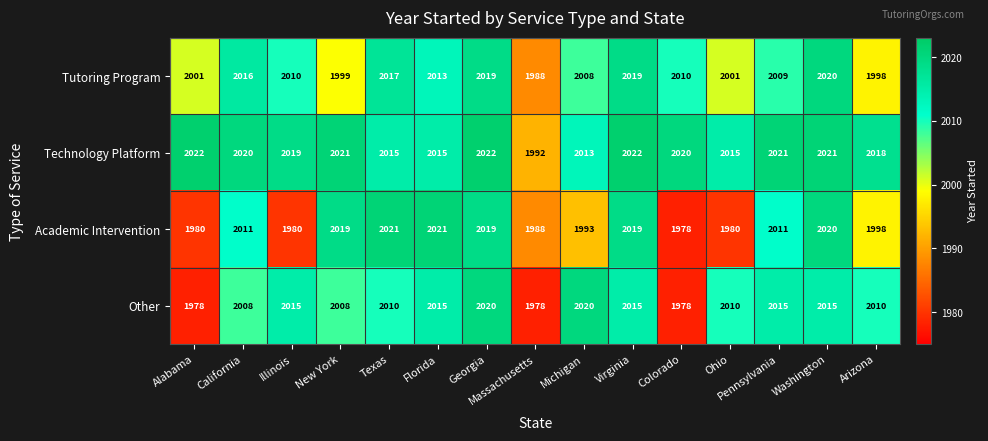

How many data points does each series have?

15